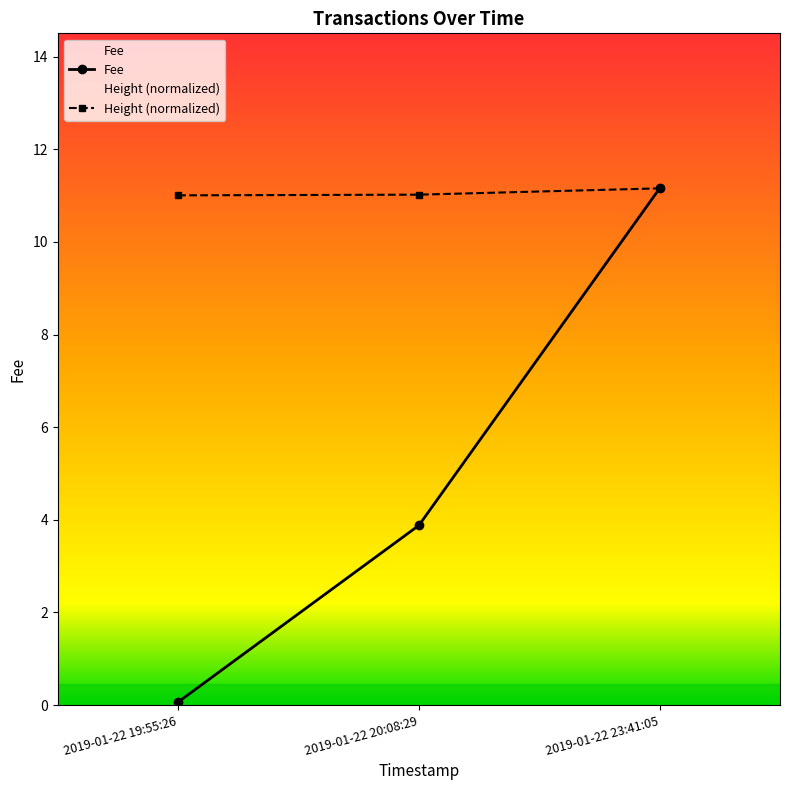

Does the chart have visible grid lines?

No